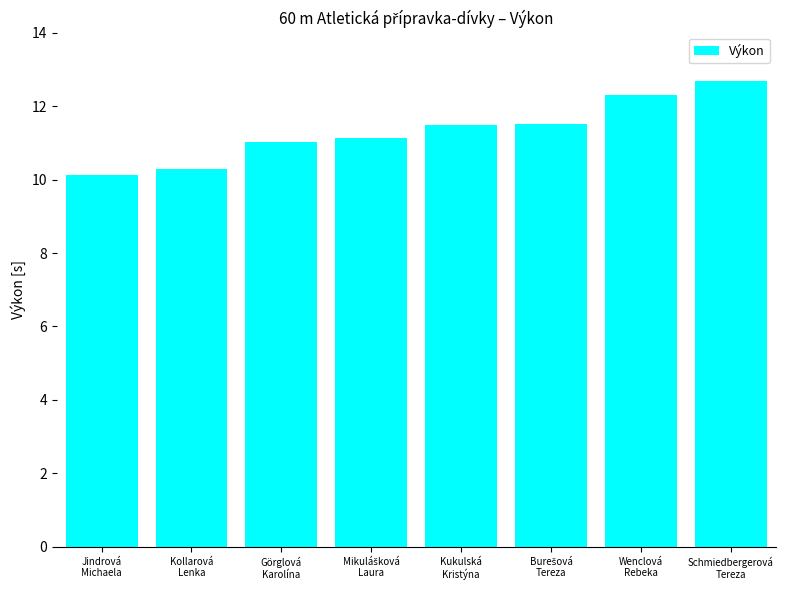

Reading left to right, transcribe all the data shown in this chart.

10.1	10.3	11.0	11.1	11.5	11.5	12.3	12.7